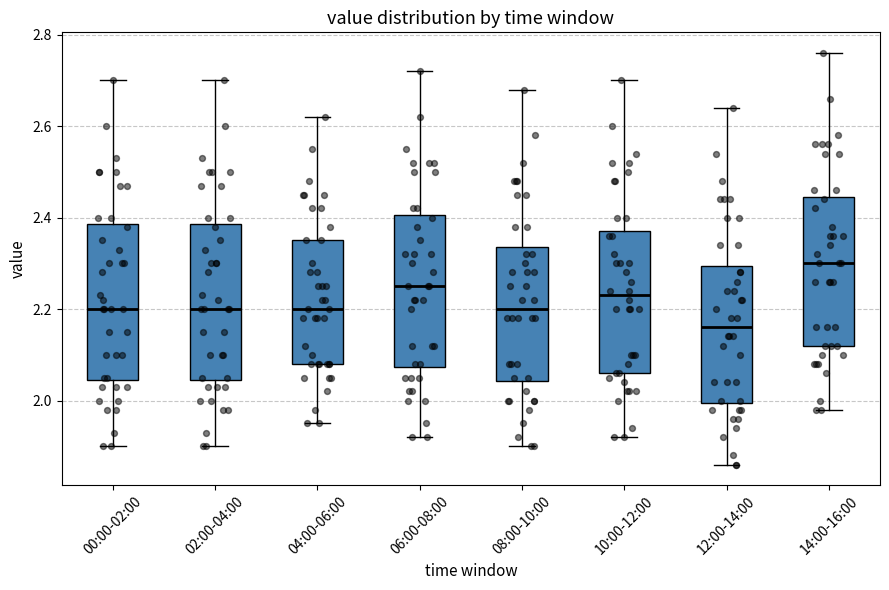

Which box has the highest median line?

14:00-16:00